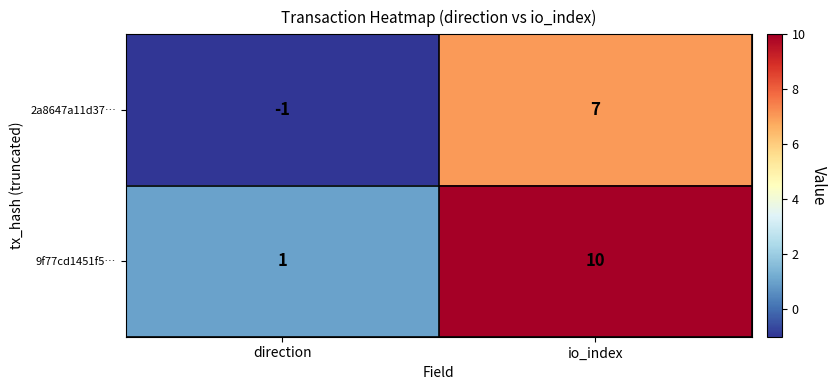

Is the value of 2a8647a11d37… at direction greater than the value of 9f77cd1451f5… at io_index?

No